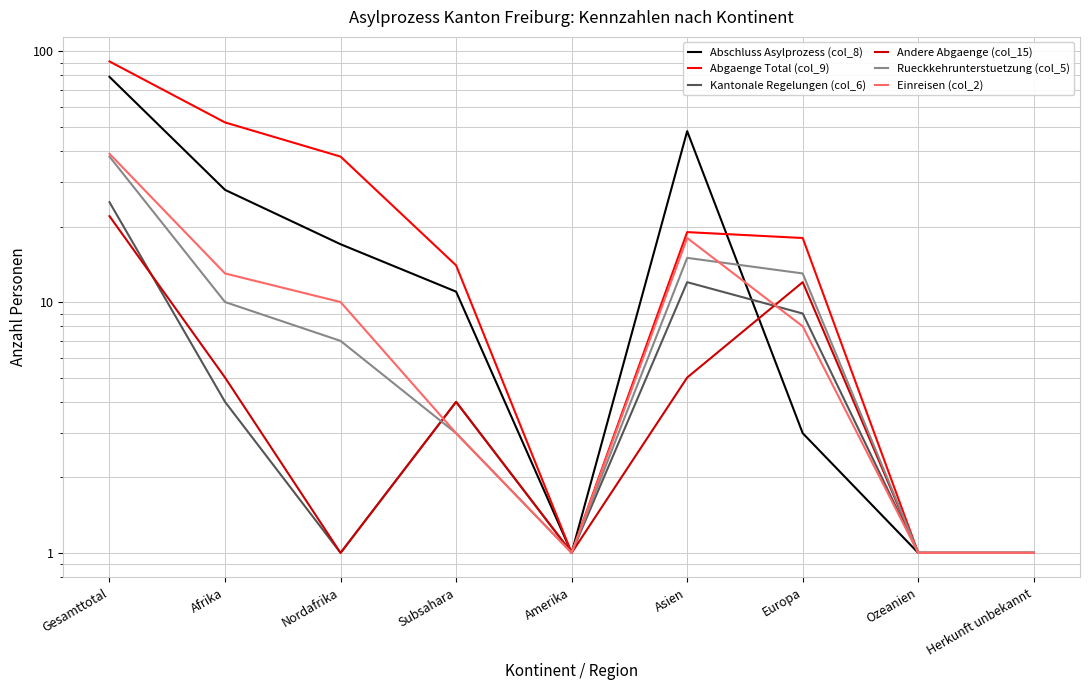

What is the difference between the highest and lowest values at Europa?

15